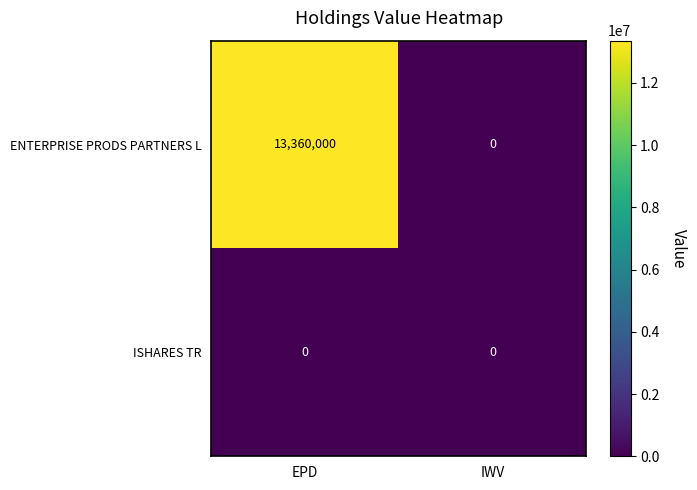

At which category is the sum across all series the highest?

EPD